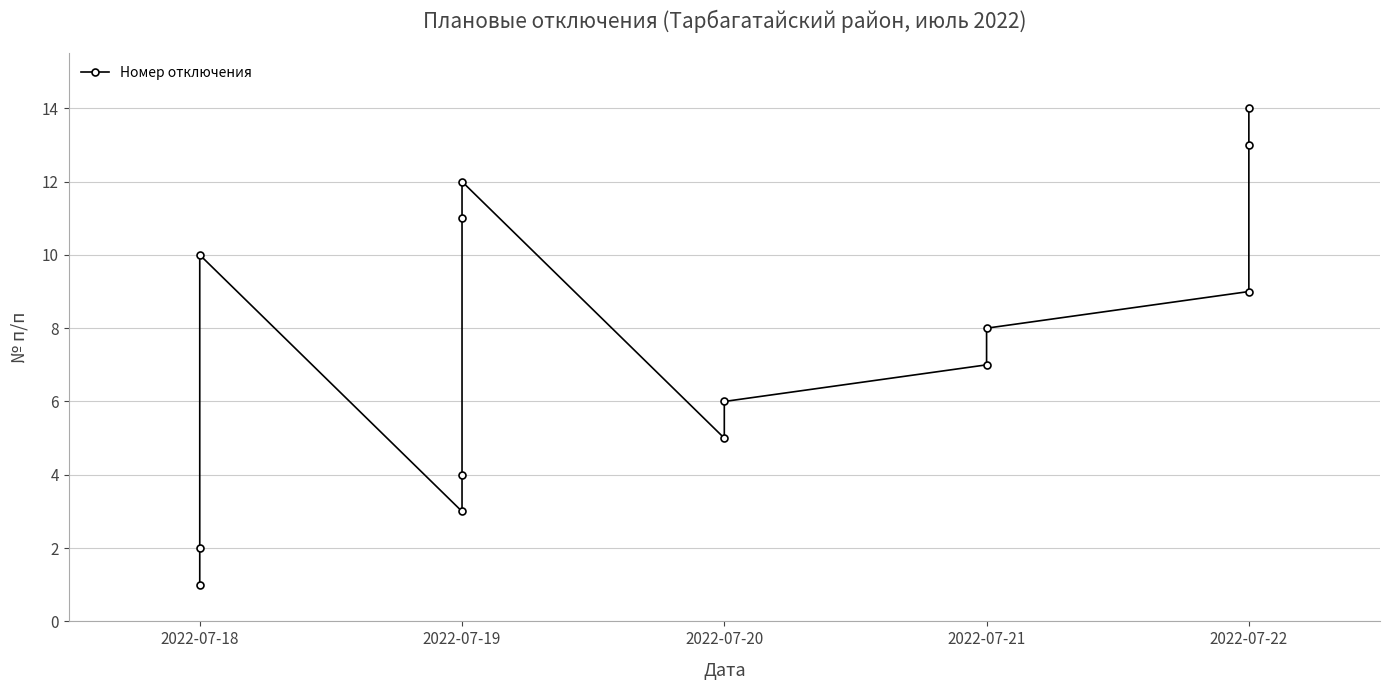

Reading right to left, transcribe all the data shown in this chart.

14	13	9	8	7	6	5	12	11	4	3	10	2	1